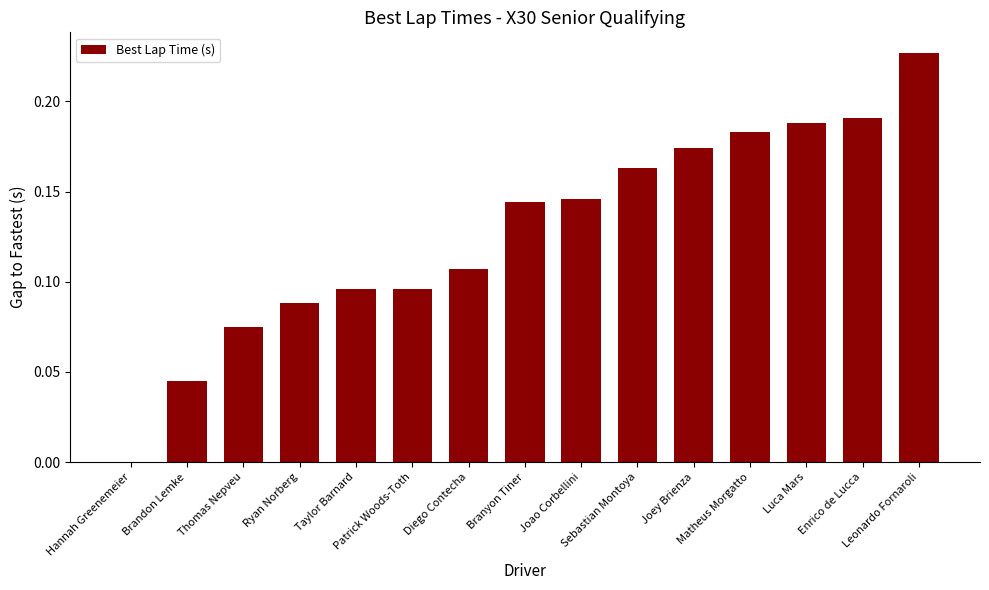

Are the bars horizontal?

No